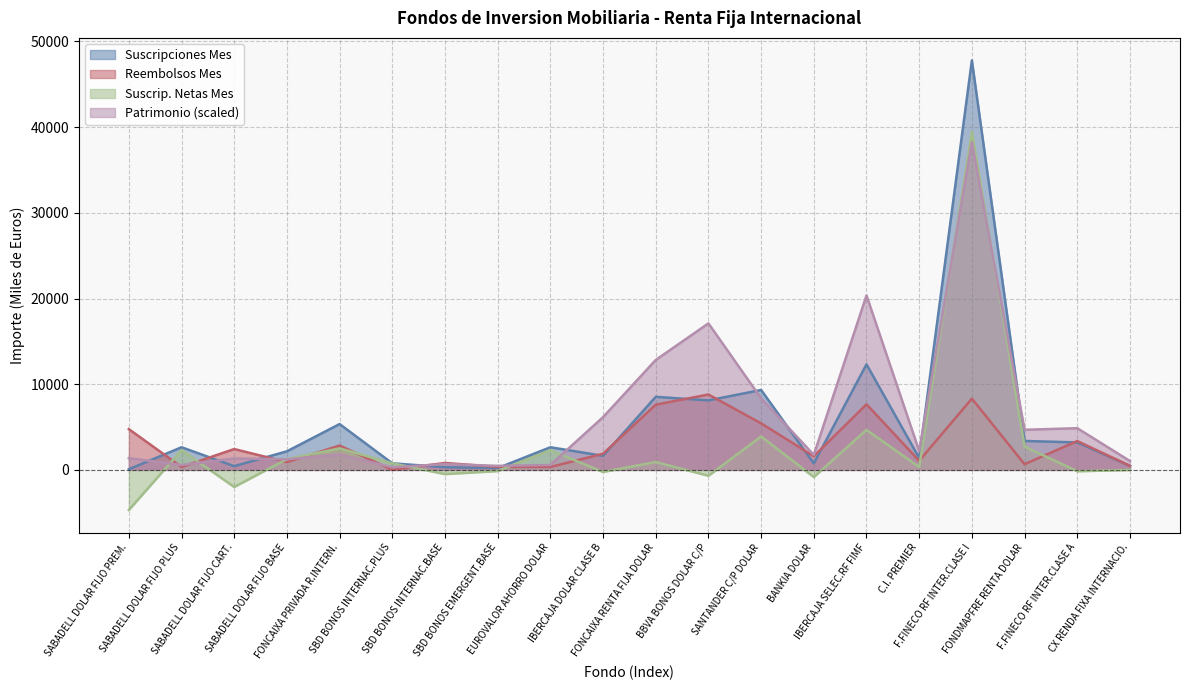

At which category does Suscrip. Netas Mes reach its first local valley?

SABADELL DOLAR FIJO CART.